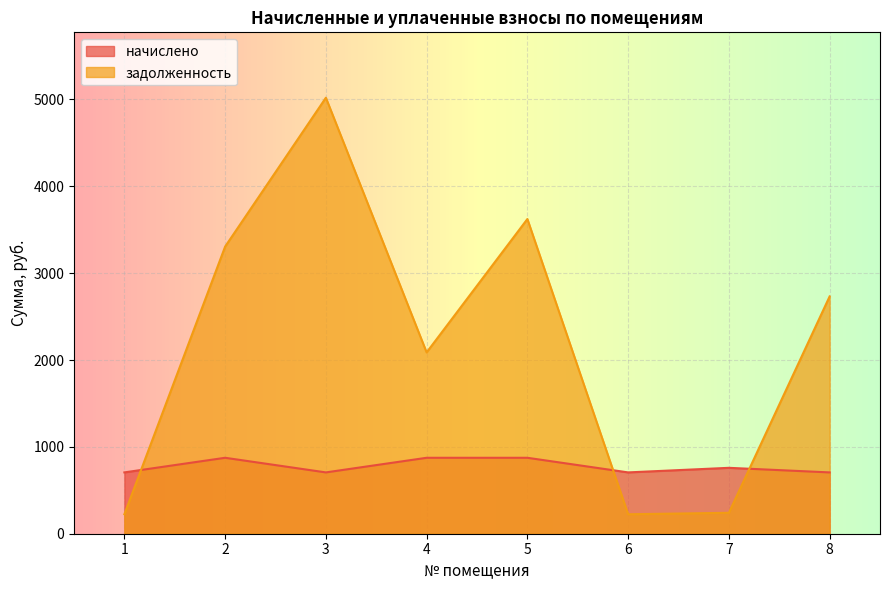

Between 7 and 3, which is larger?

7